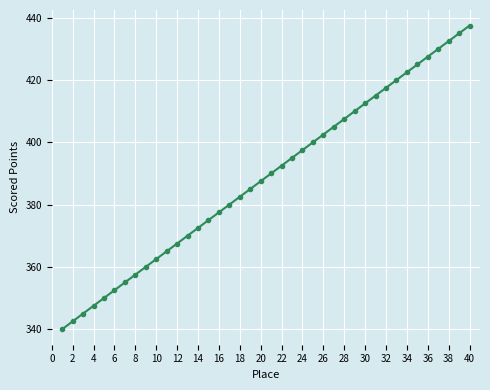

How many data points are less than 390?

20